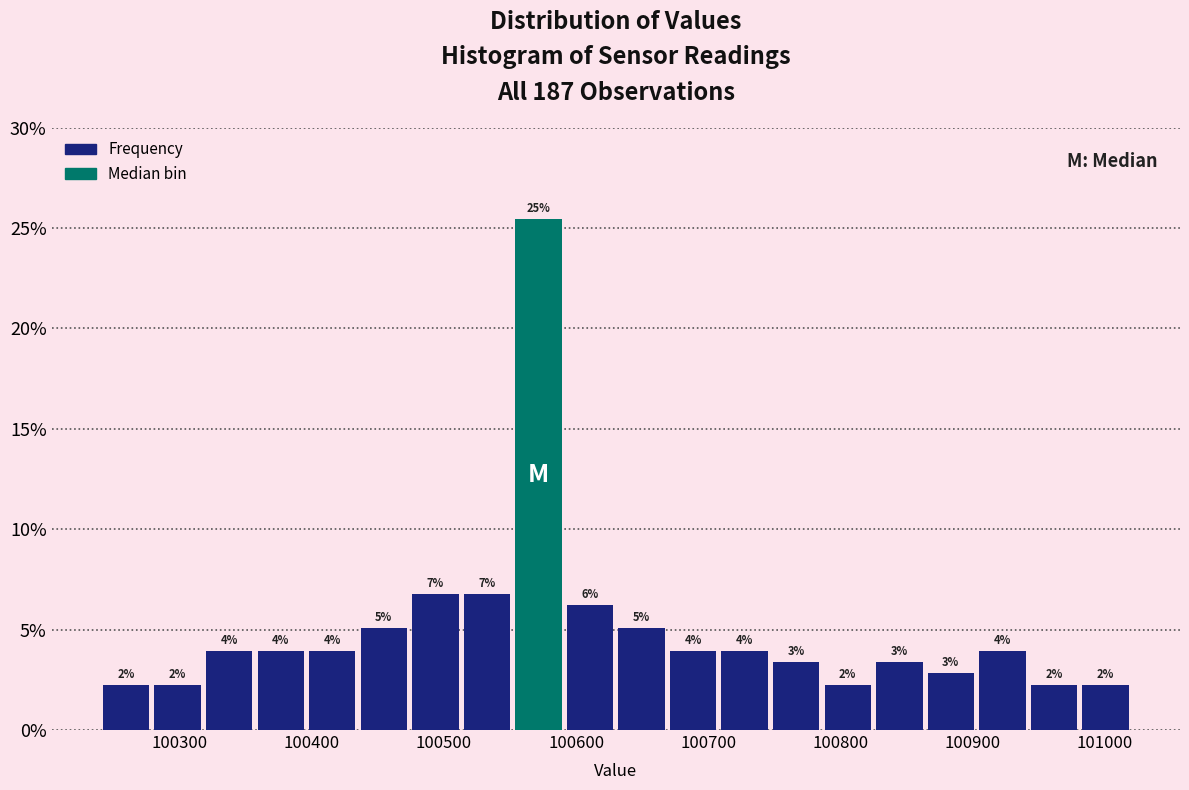

Around what value on the x-axis is the tallest bar? Give the approximate position of its centre, as read against the axis.

100570